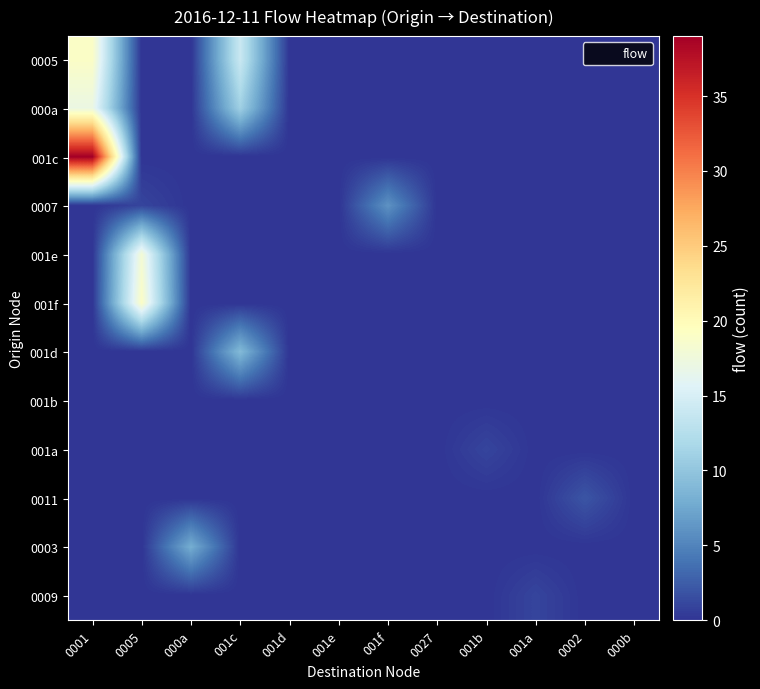

What is the total value across all series at 0002?

2